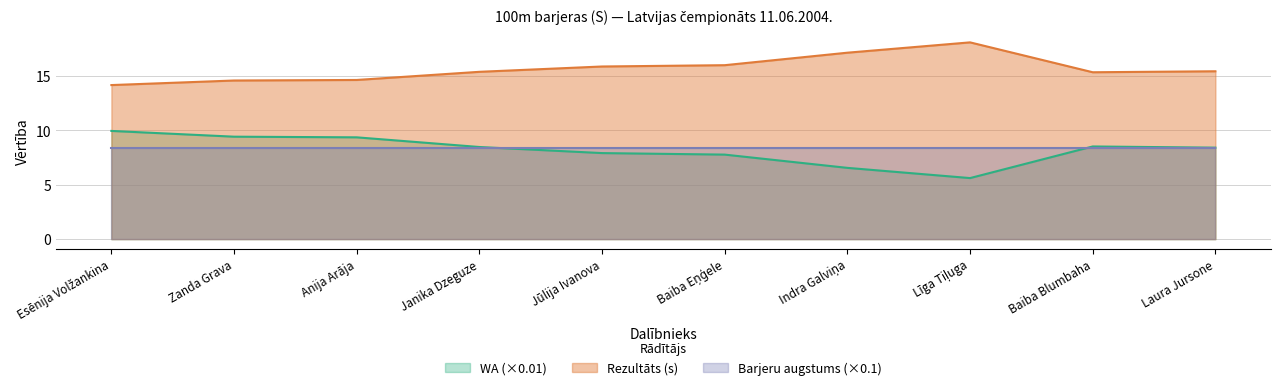

Which label corresponds to the smallest value in the chart?

Līga Tiļuga